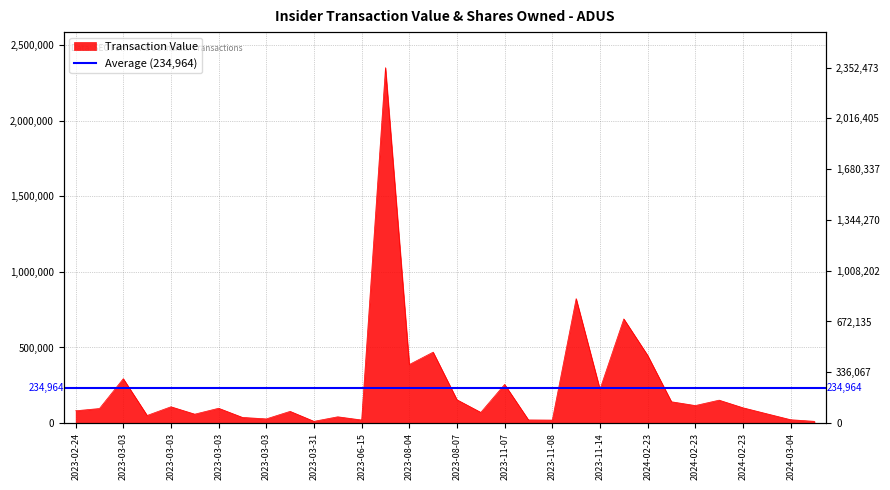

How many data points are less than 97899?

16